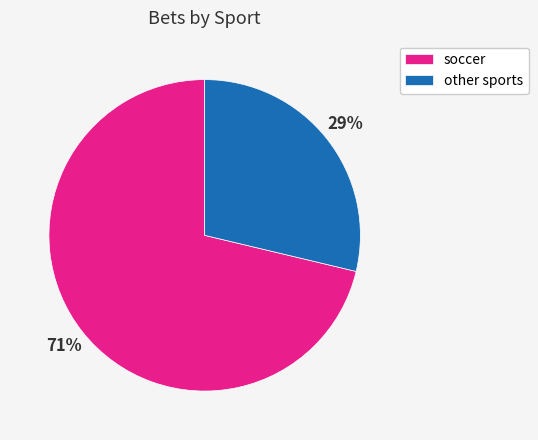

Is it true that soccer is 71% of the pie?

True